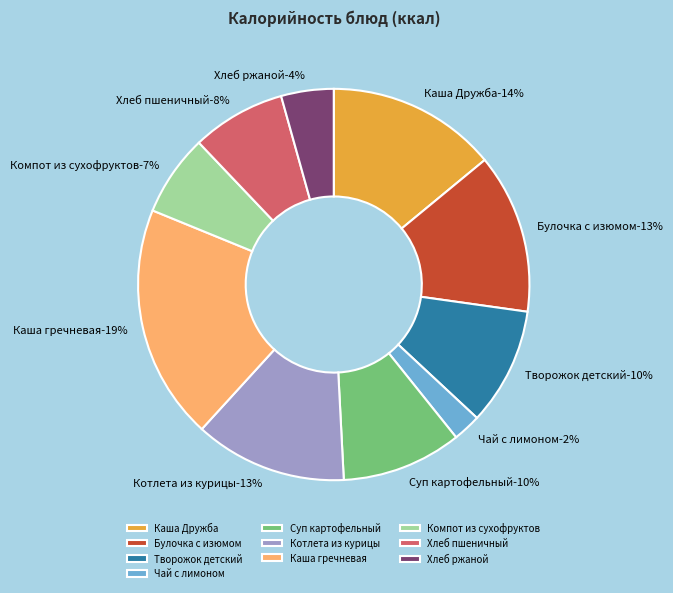

What percentage is NOT represented by Булочка с изюмом?

86.8%